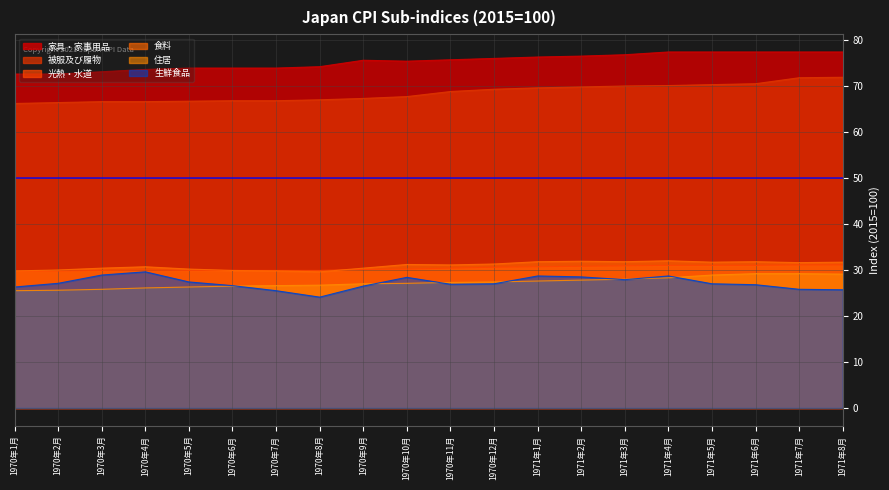

True or false: 住居 has a value of 34.8 at 1970年7月.

False